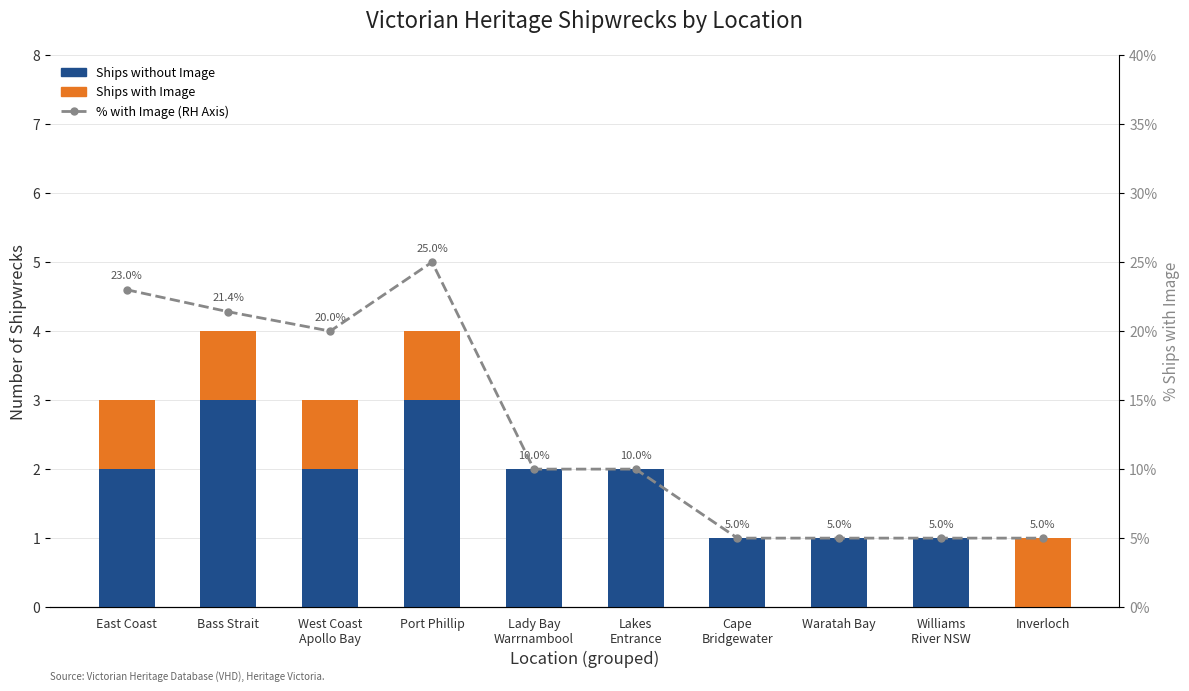

What is the sum of the Ships without Image values at West Coast
Apollo Bay and Inverloch?

2.0